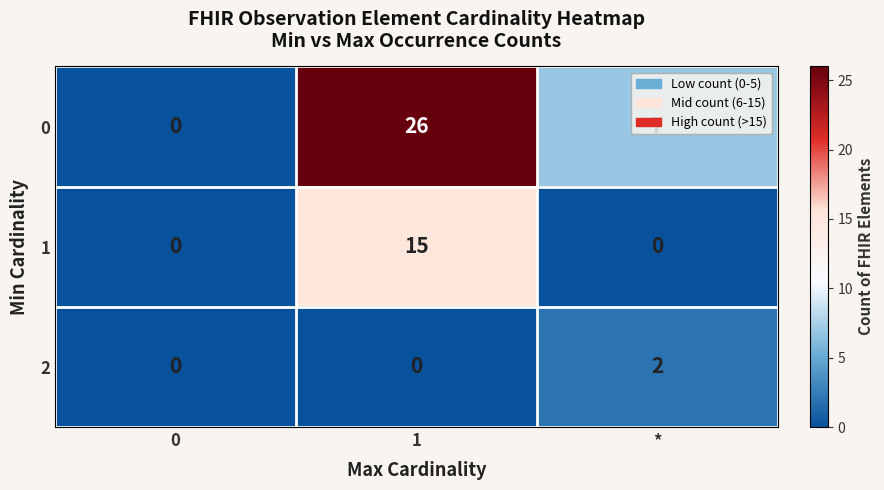

Which category has the highest value across all series?

1